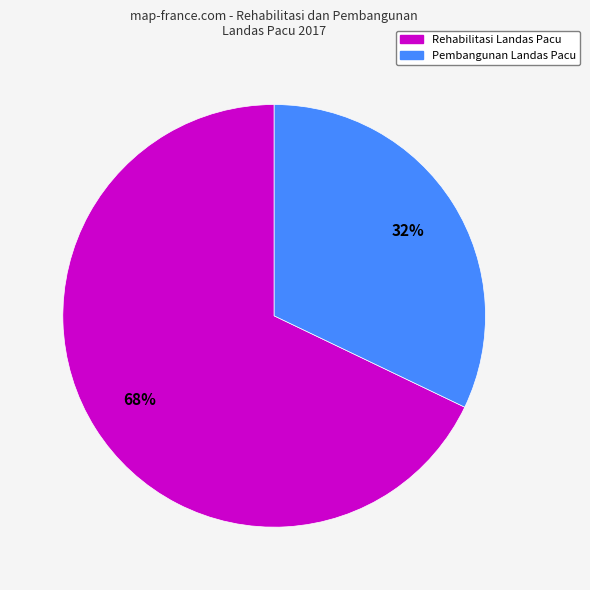

Approximately how many times larger is the value at Pembangunan Landas Pacu compared to Rehabilitasi Landas Pacu?

0.5